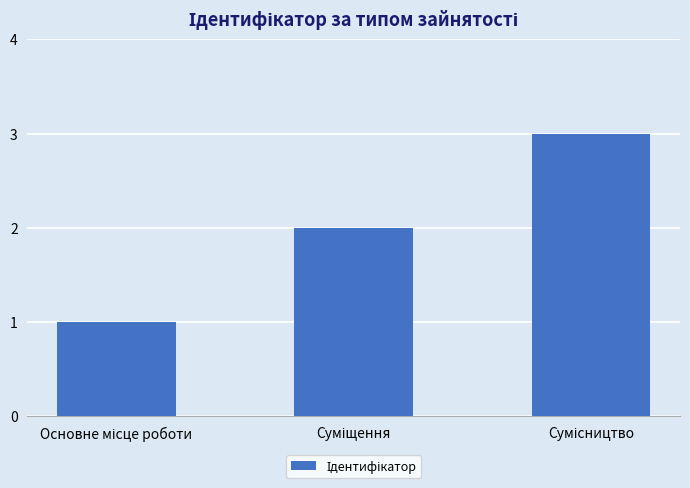

What is the greatest value displayed?

3